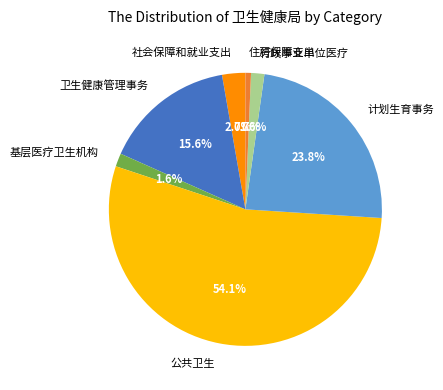

To the nearest percent, what is the average slice percentage?

14%